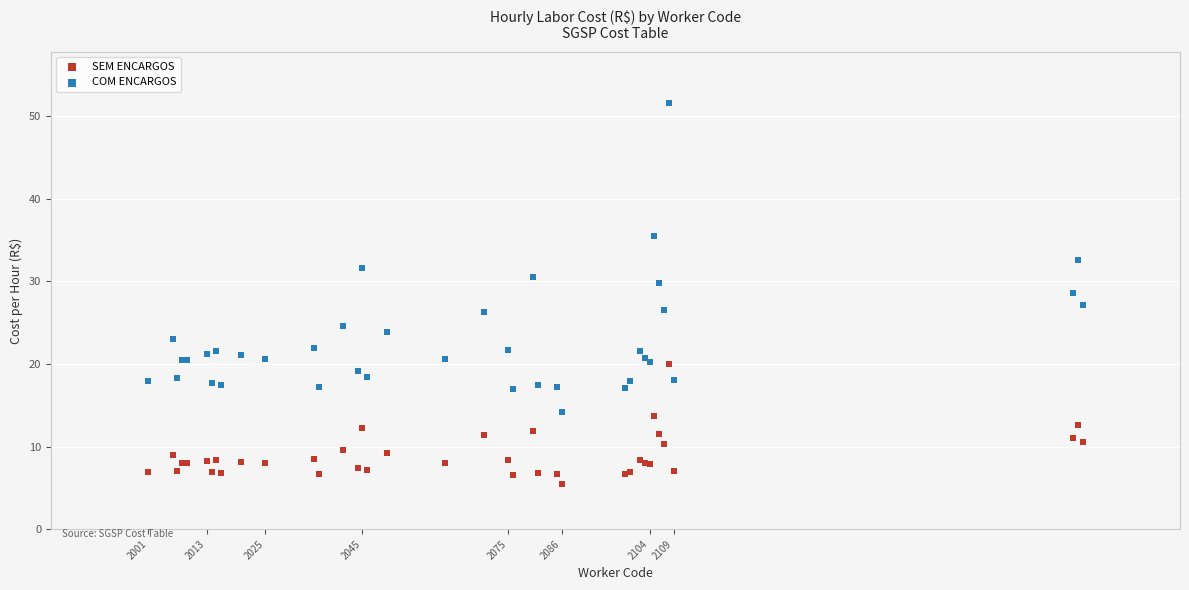

Which series has the widest spread of Y values?

COM ENCARGOS